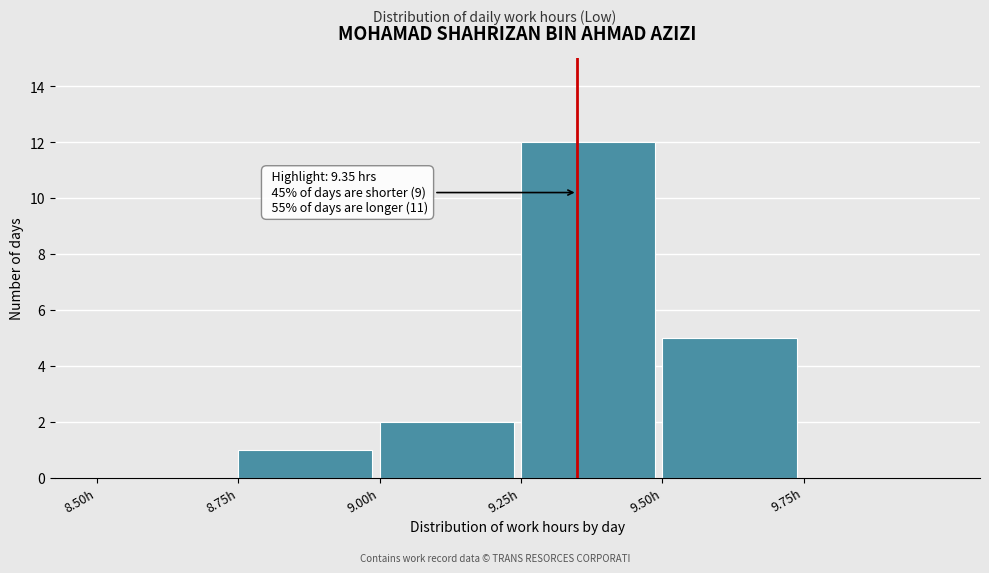

Over which range of the x-axis is the bar tallest?

9.25 to 9.50